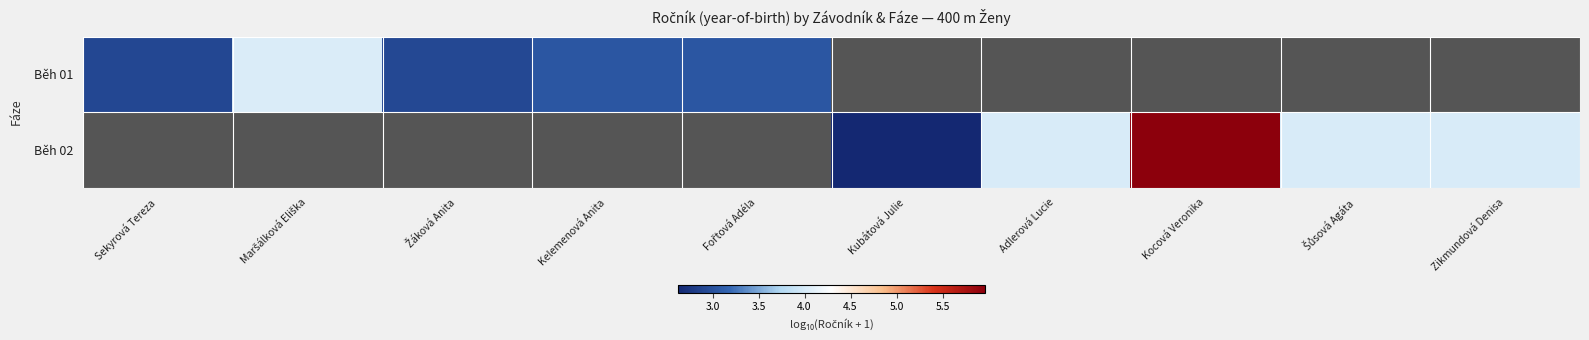

At how many categories does at least one series exceed 2?

10